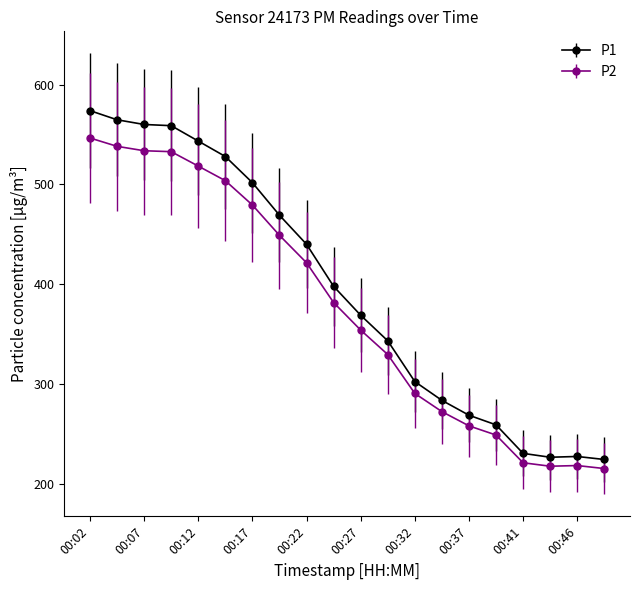

At how many categories does at least one series exceed 570?

1